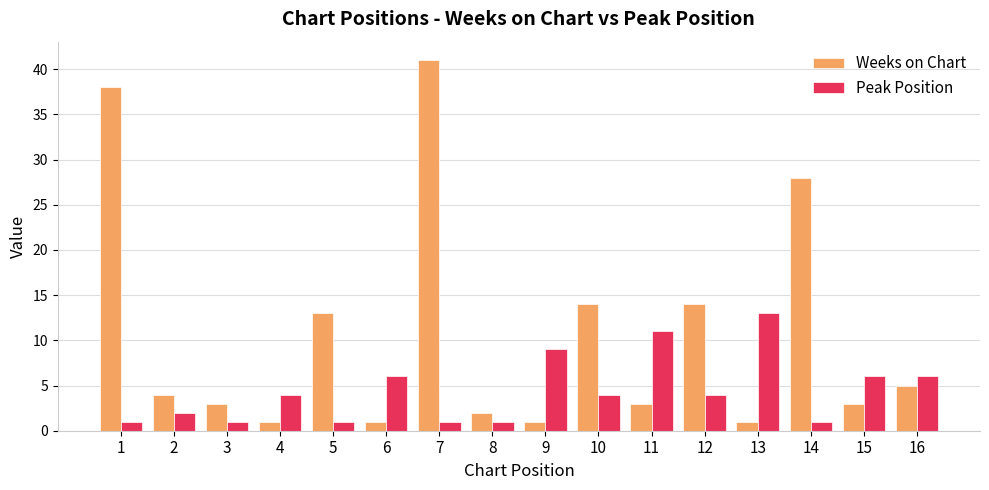

What is the difference between the second highest and minimum values in the Peak Position series?

10